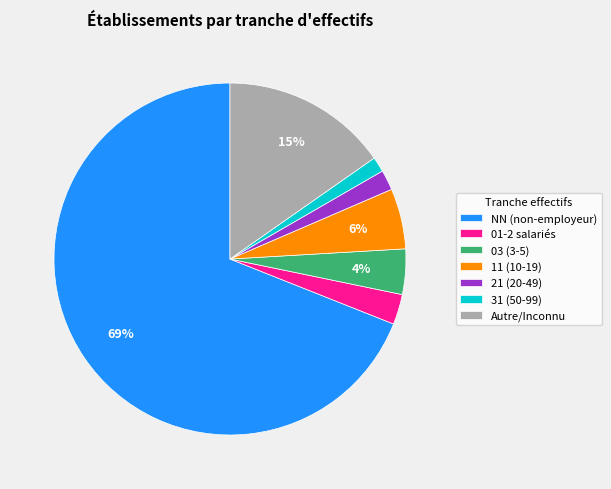

To the nearest percent, what is the average slice percentage?

14%